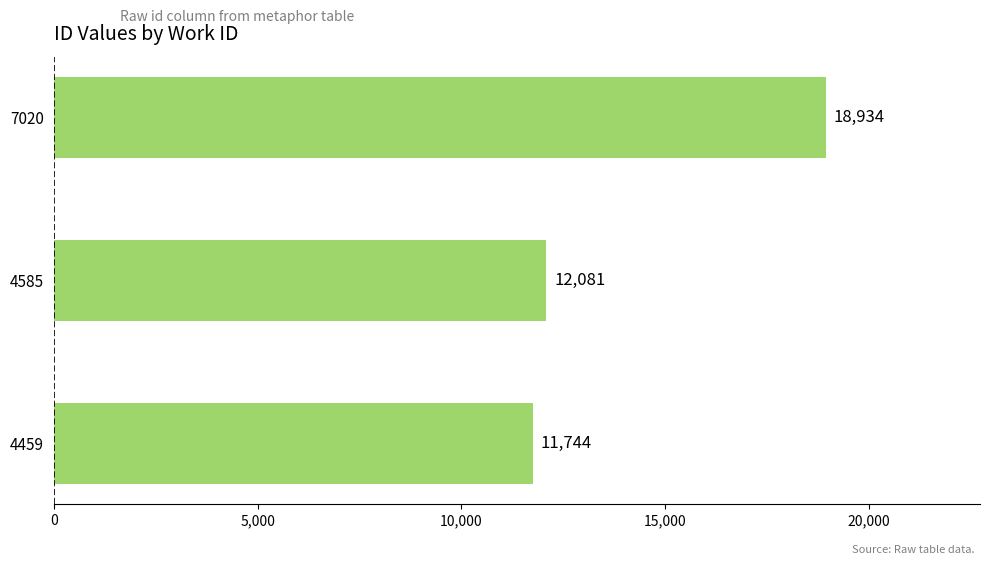

Reading top to bottom, transcribe all the data shown in this chart.

18934	12081	11744